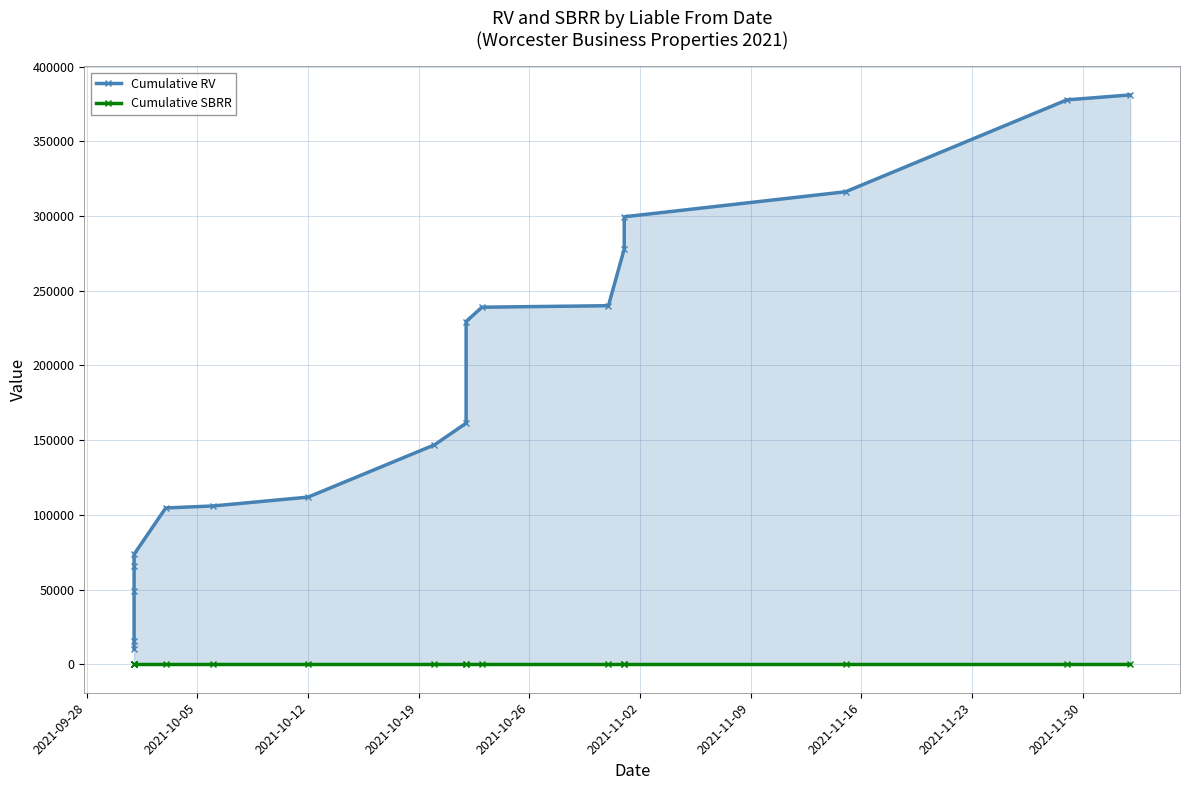

How many values in the Cumulative RV series are below 161350?

9